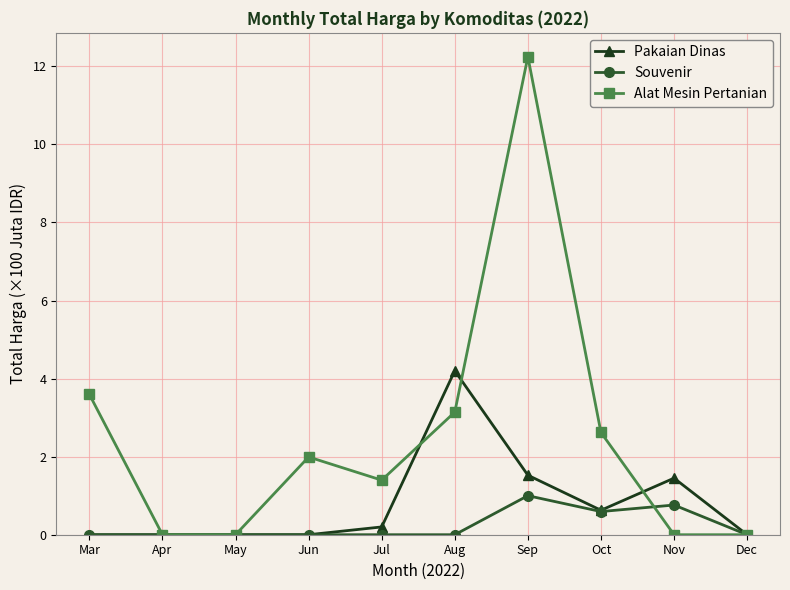

What is the maximum value for Pakaian Dinas?

4.2